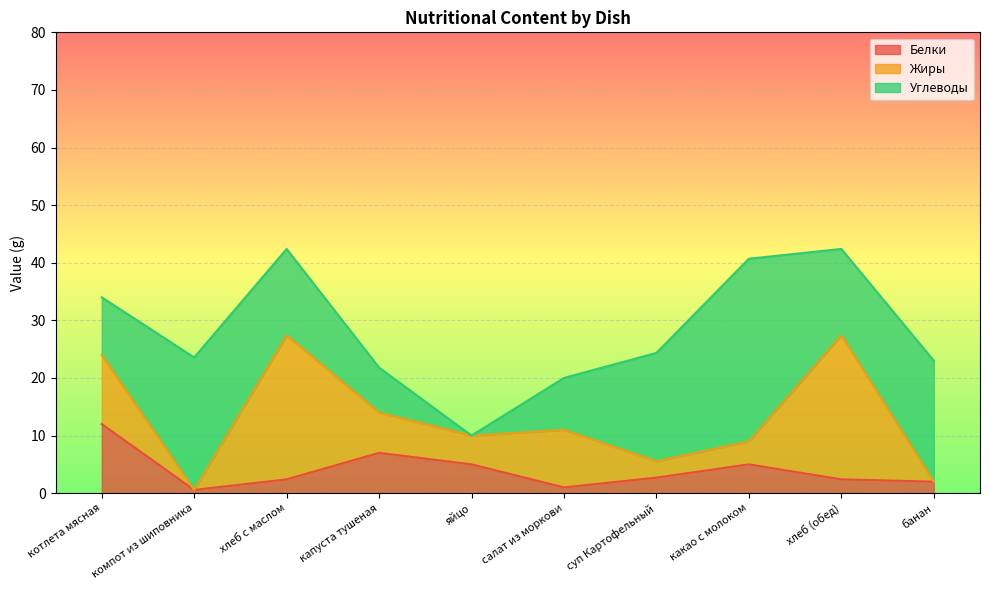

The Белки series shows 12.0 at котлета мясная. True or false?

True